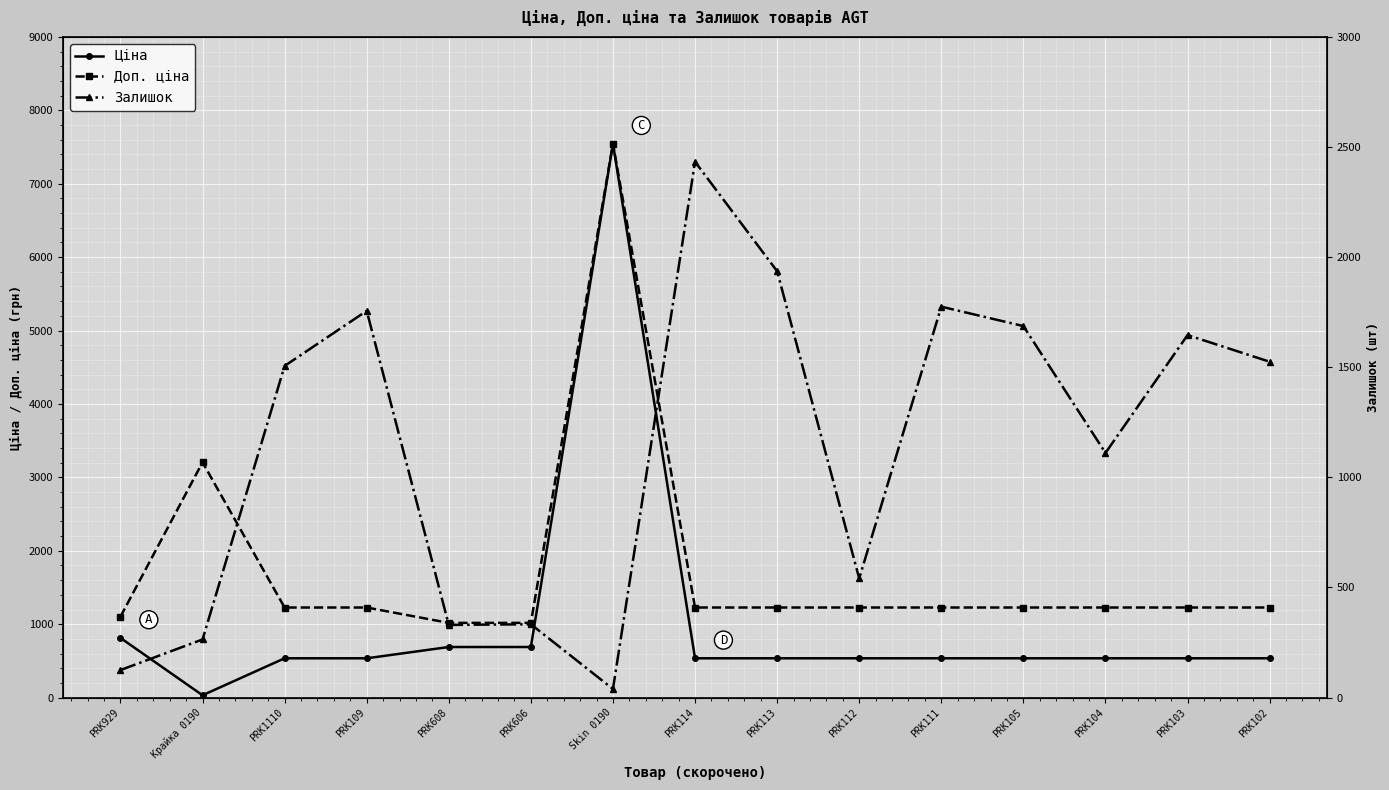

List the series in order of their peak value, lowest first.

Залишок, Ціна, Доп. ціна